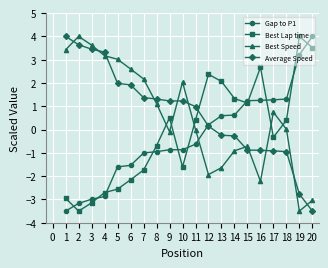

What is the total value across all series at 16?

0.8